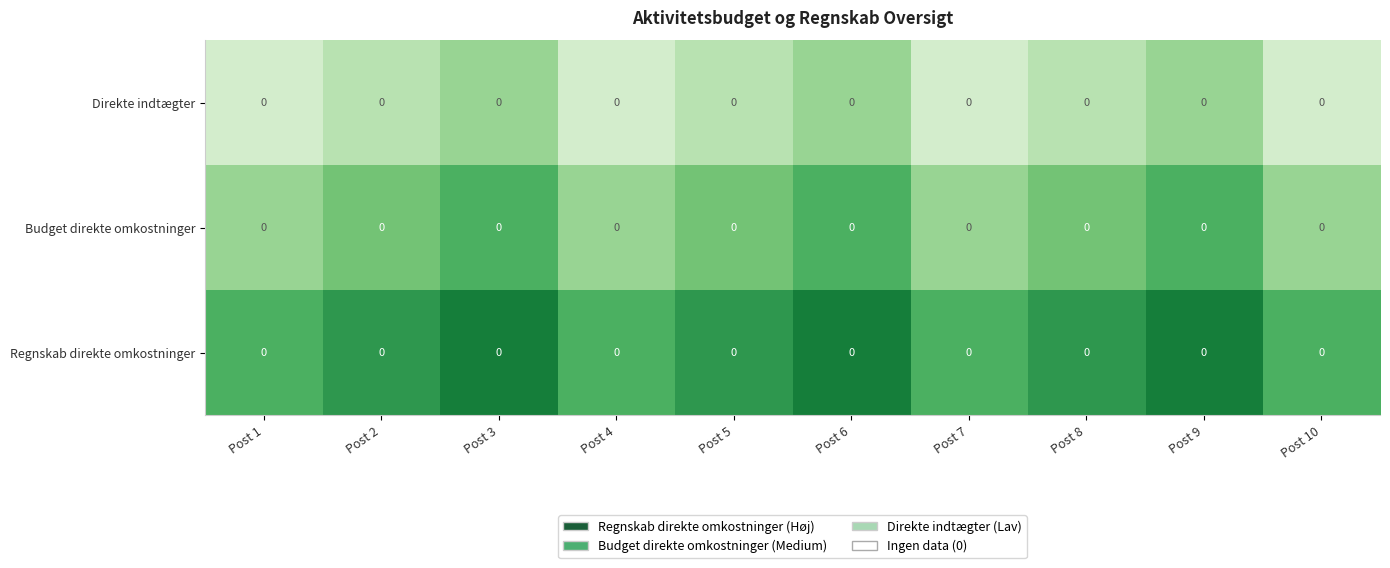

List the series in order of their peak value, highest first.

Regnskab direkte omkostninger, Budget direkte omkostninger, Direkte indtægter